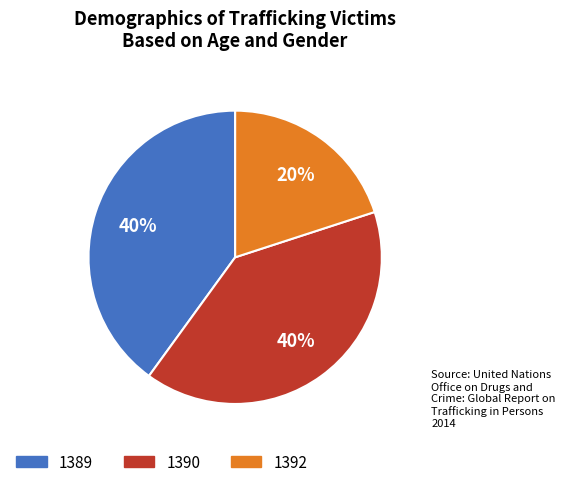

To the nearest percent, what is the combined percentage of 1390 and 1389?

80%